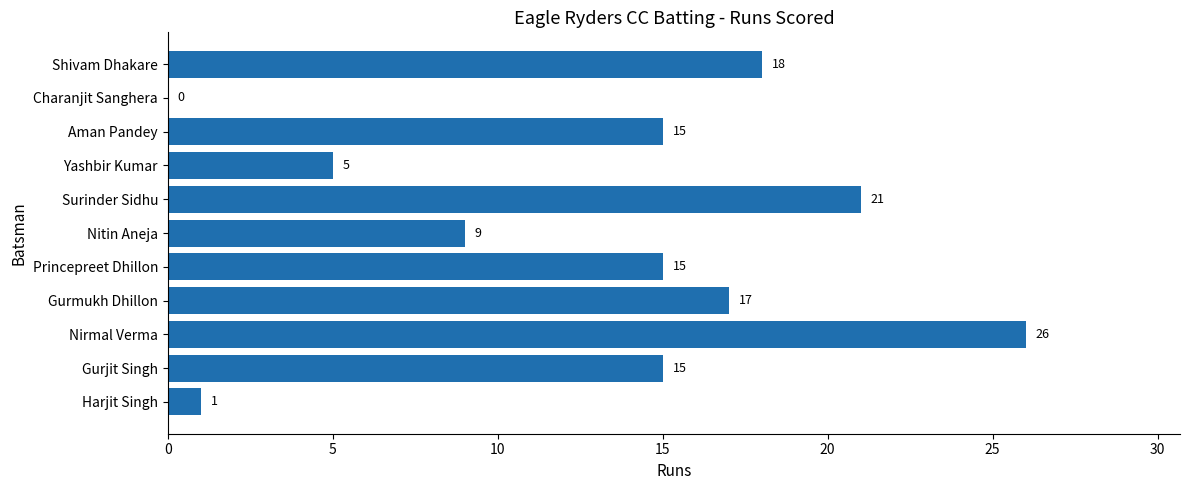

What is the maximum value shown in the chart?

26